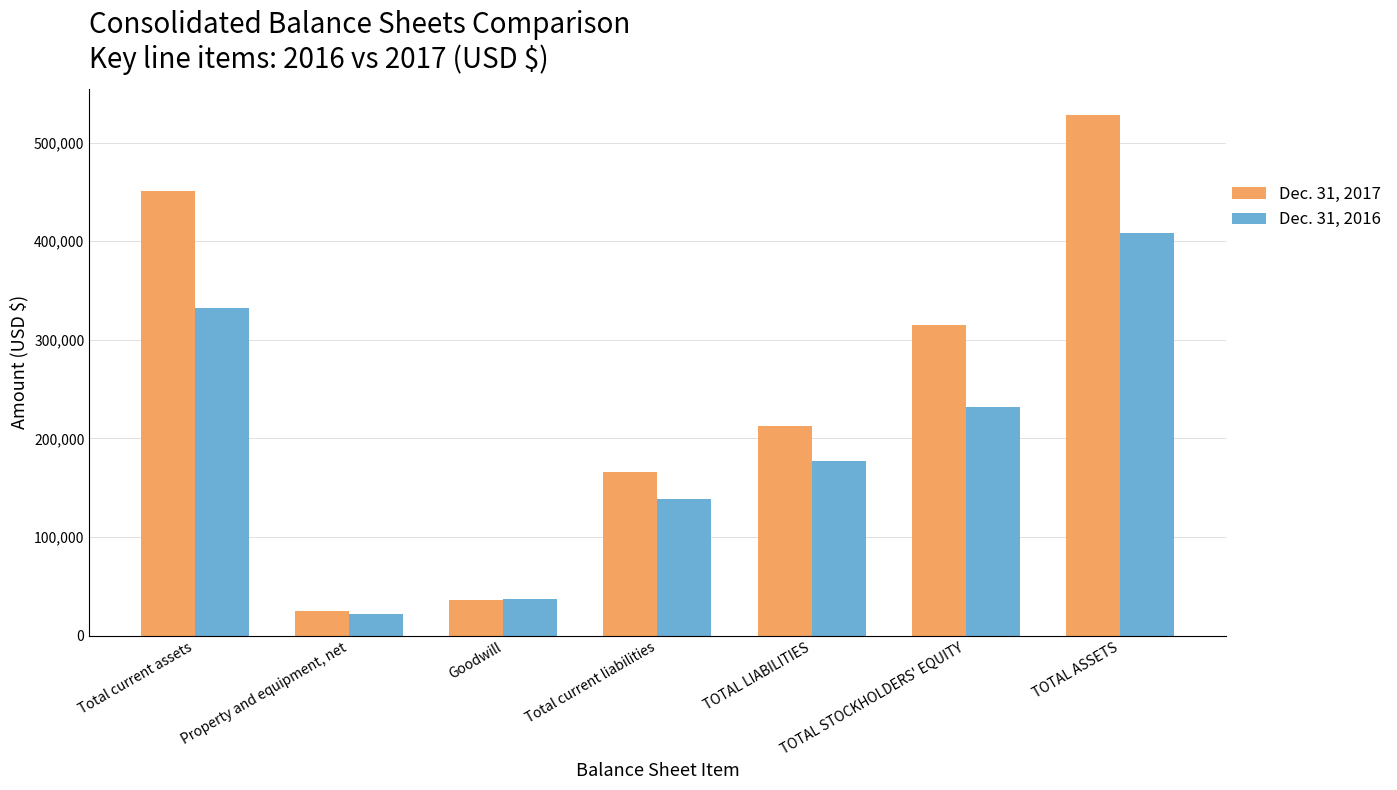

Where is Dec. 31, 2016 nearest to the value 215157?

TOTAL STOCKHOLDERS' EQUITY